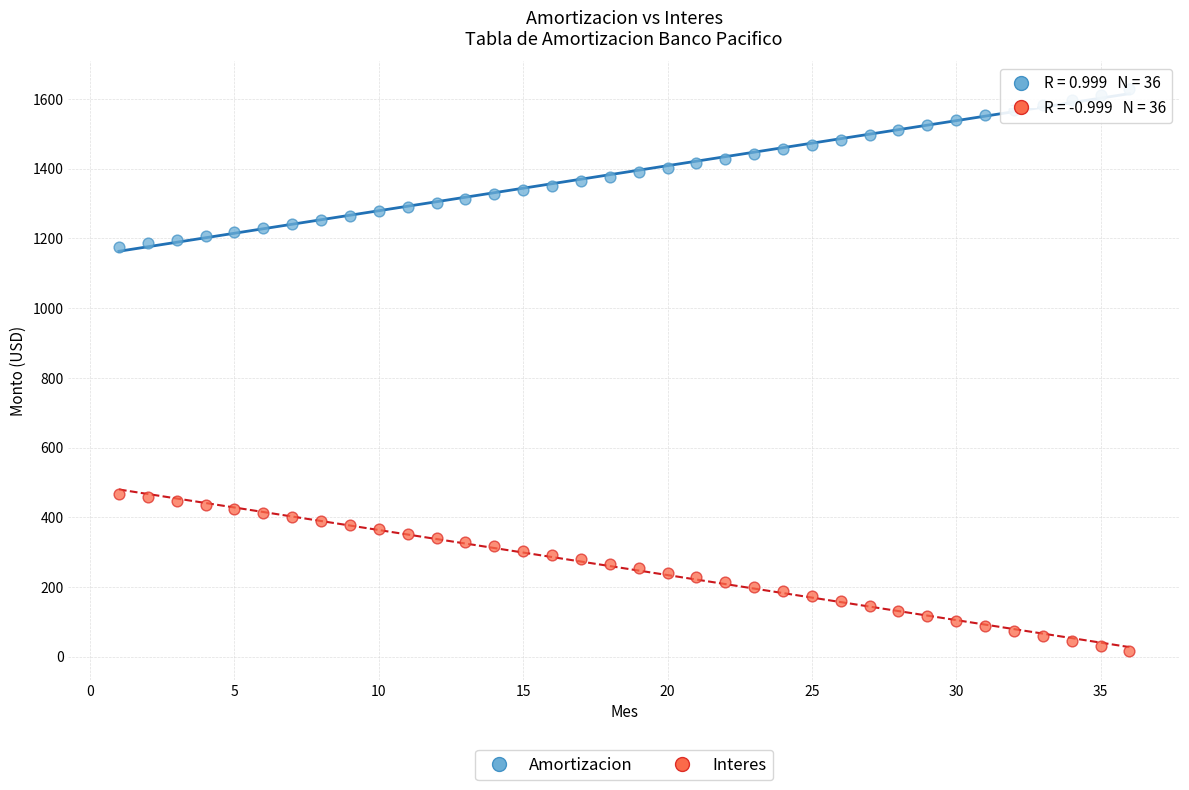

Which series contains the lowest Y value?

Interes